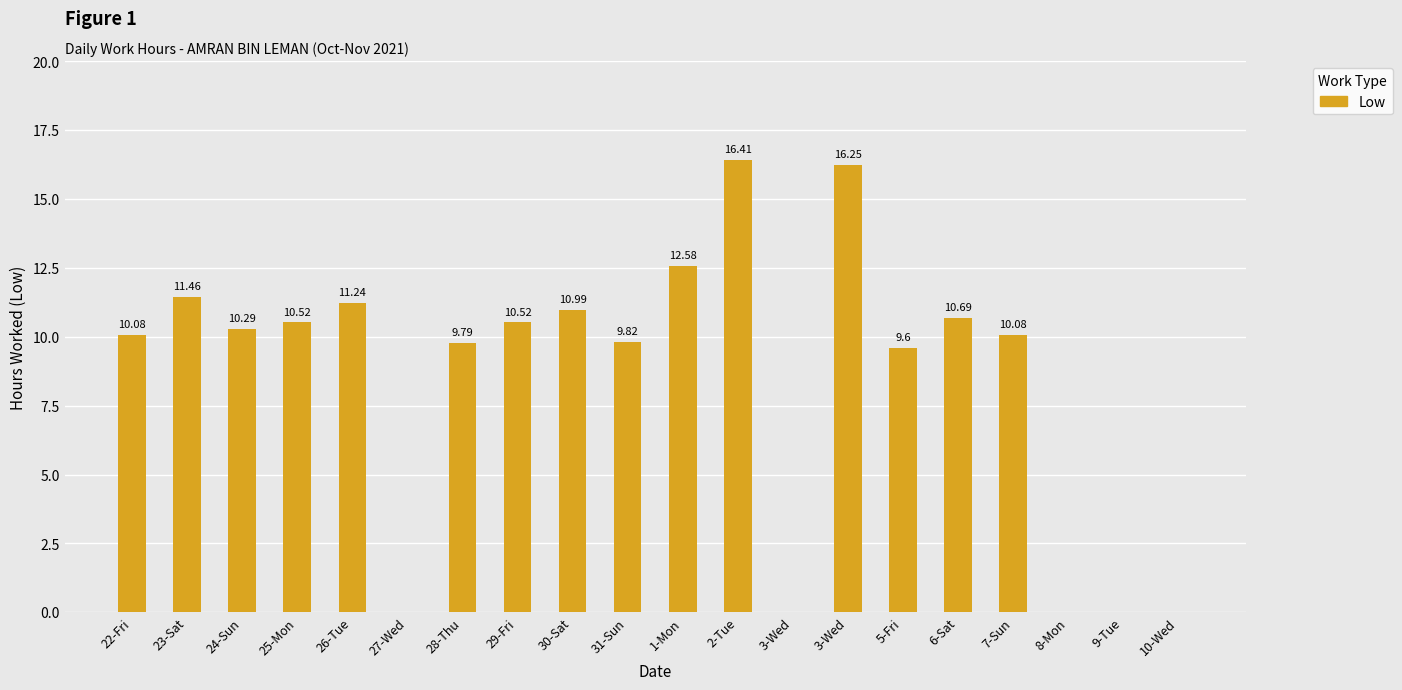

Reading left to right, what are all the values shown in this chart?

22-Fri=10.1	23-Sat=11.5	24-Sun=10.3	25-Mon=10.5	26-Tue=11.2	27-Wed=0.0	28-Thu=9.8	29-Fri=10.5	30-Sat=11.0	31-Sun=9.8	1-Mon=12.6	2-Tue=16.4	3-Wed=0.0	3-Wed=16.2	5-Fri=9.6	6-Sat=10.7	7-Sun=10.1	8-Mon=0.0	9-Tue=0.0	10-Wed=0.0